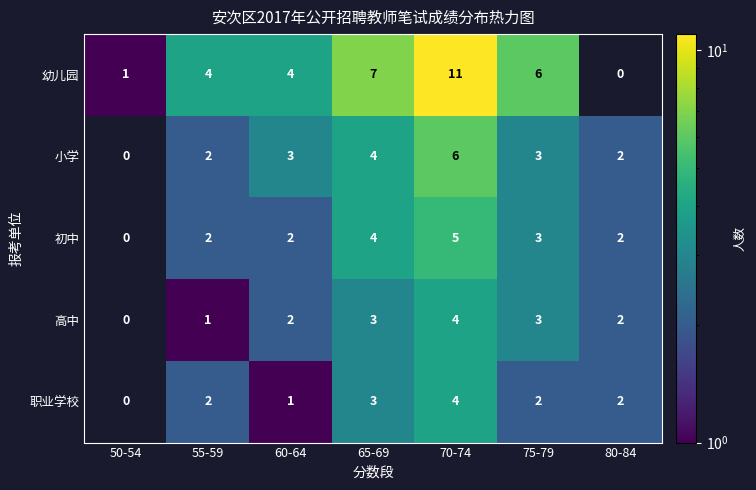

Between 70-74 and 80-84, which series saw the biggest shift?

幼儿园